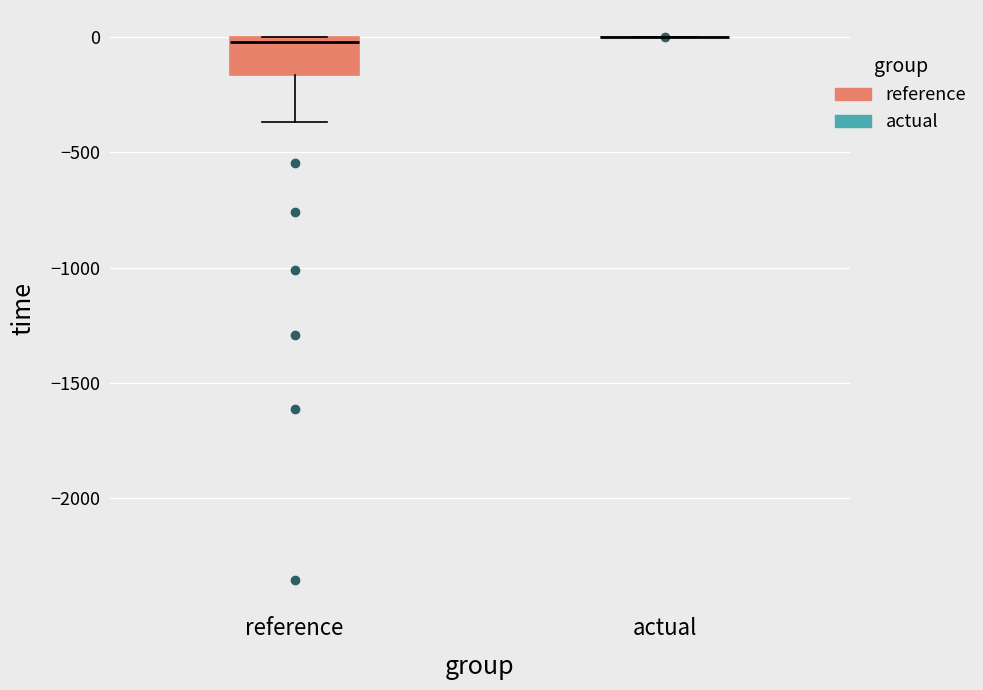

Reading left to right, transcribe this box plot: for each box, give where its median line is, the range the box spans, and where its two whiskers end, as read against the y-axis. The values are not printed on the chart, so give them approximately, as read against the axis.

reference: median 0 (just below the box's upper edge), box -150 to 0, whiskers -350 to 0
actual: box collapsed to a line at 0, whiskers 0 to 0